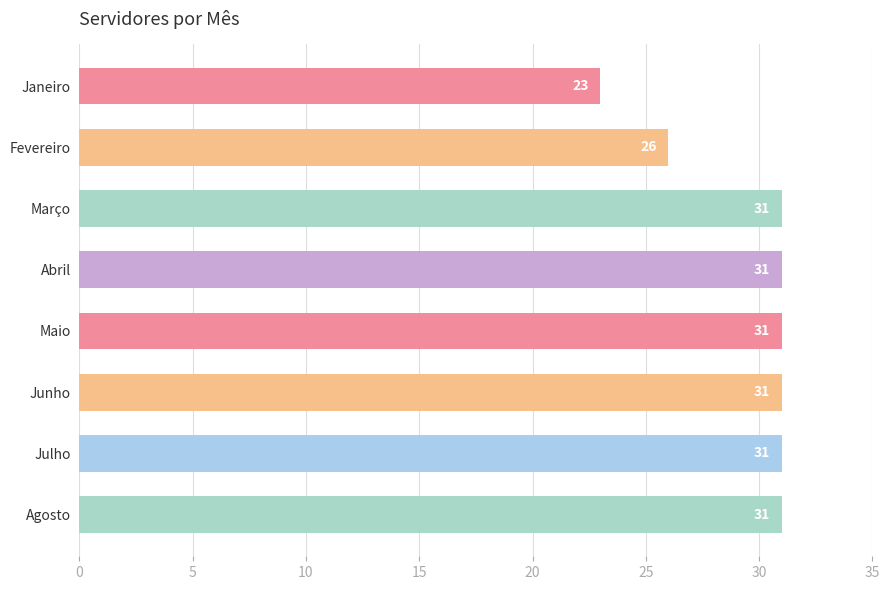

How many data points are less than 31?

2